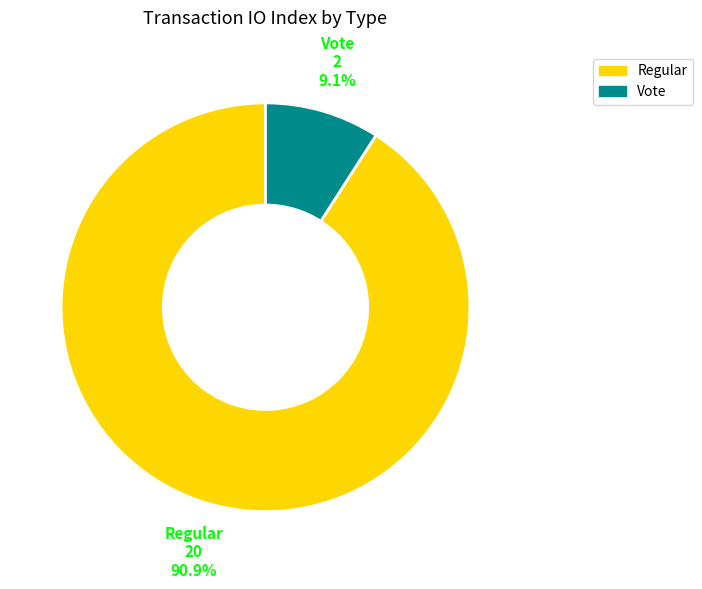

Which category has the biggest portion of the pie?

Regular